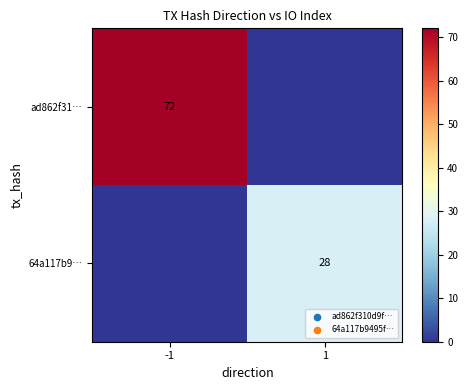

True or false: ad862f31… has a value of 72 at -1.

True